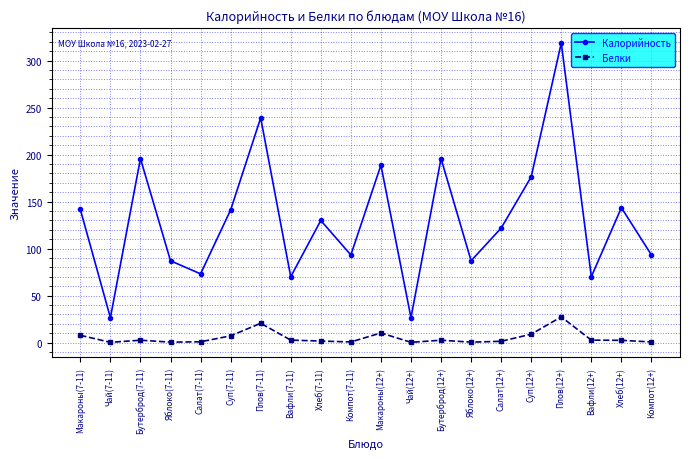

How many data points in Калорийность are above 129?

10